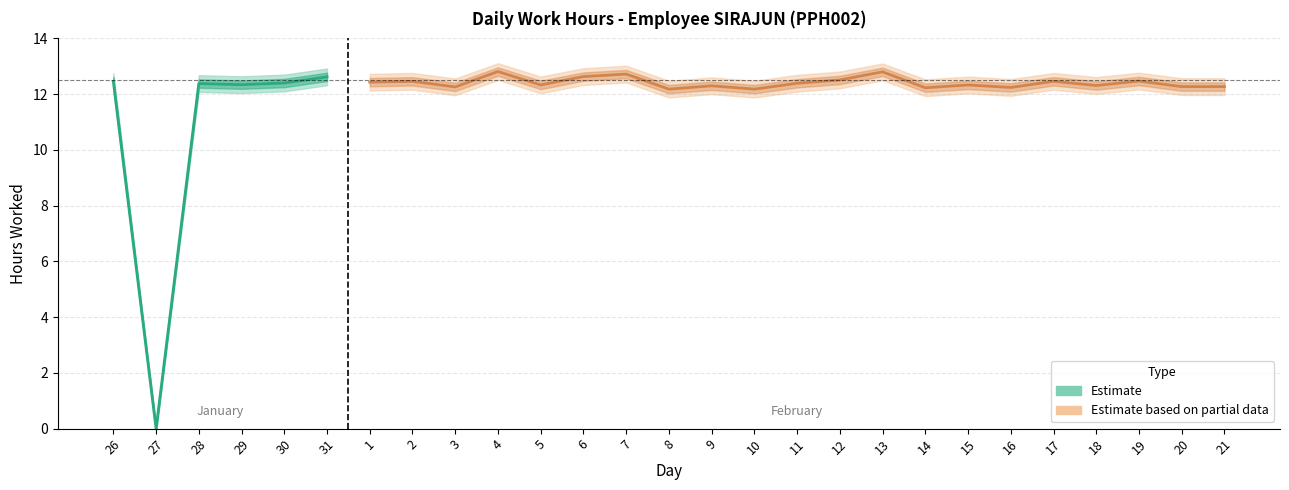

What position from the right is 16?

6